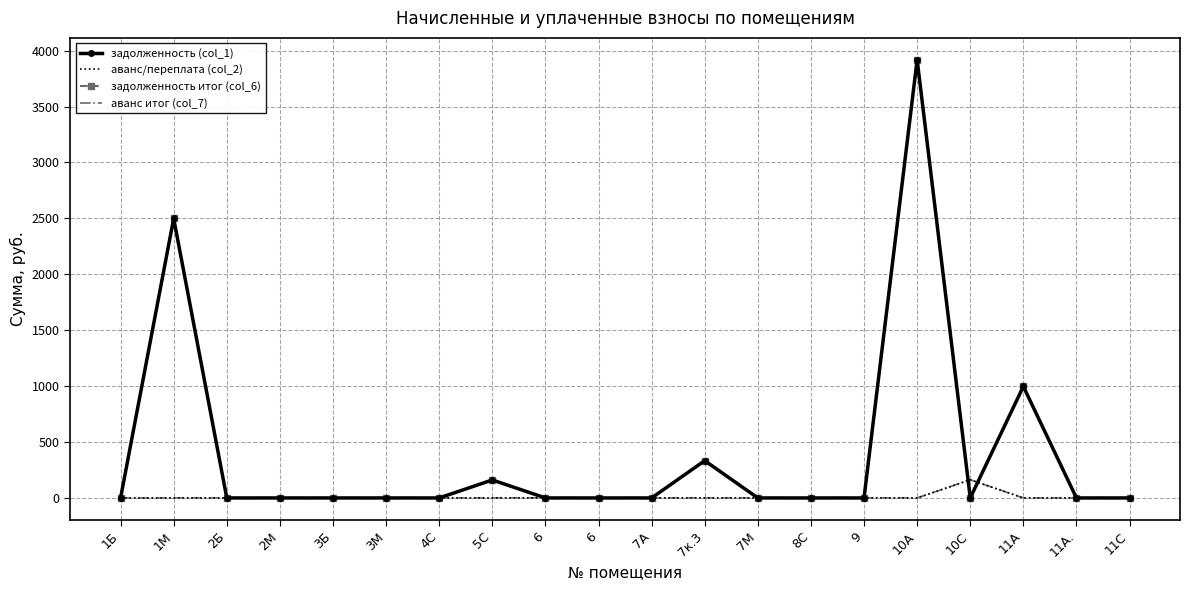

At which category does задолженность (col_1) reach its first local peak?

1М